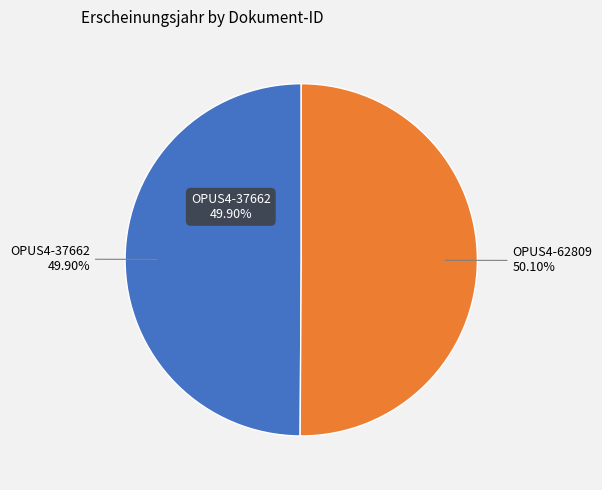

The OPUS4-37662 slice represents 35% of the pie. True or false?

False